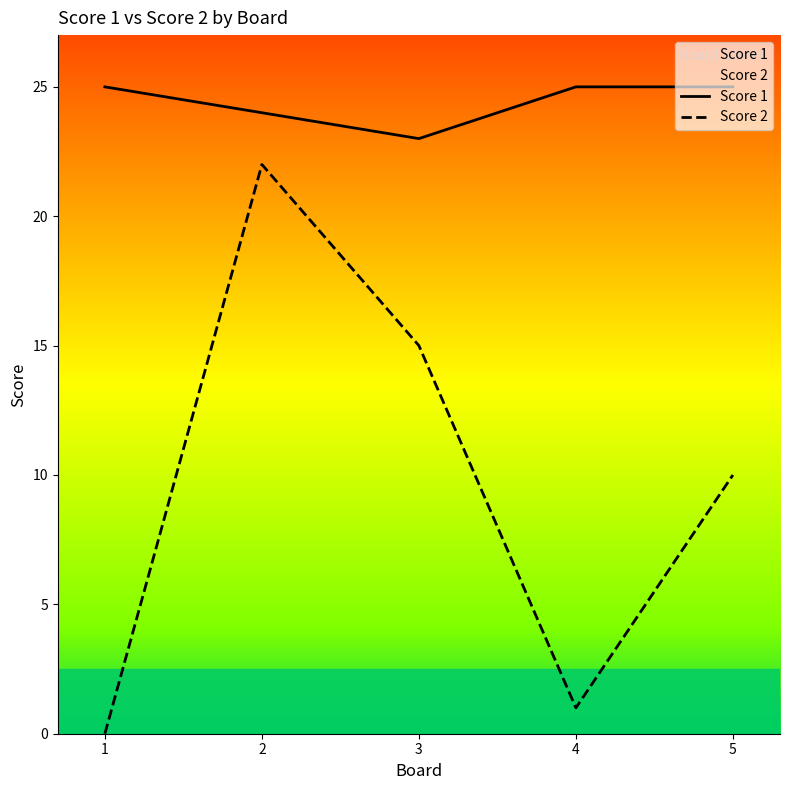

True or false: Score 1 has more than 2 points higher than both neighbors.

False